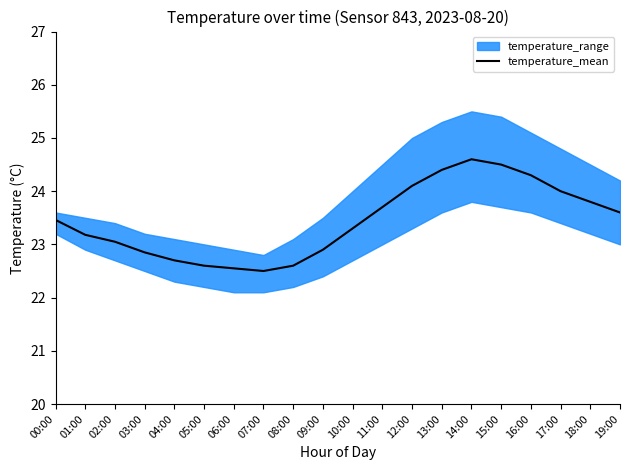

What is the sum of the values at 02:00 and 17:00?

47.0